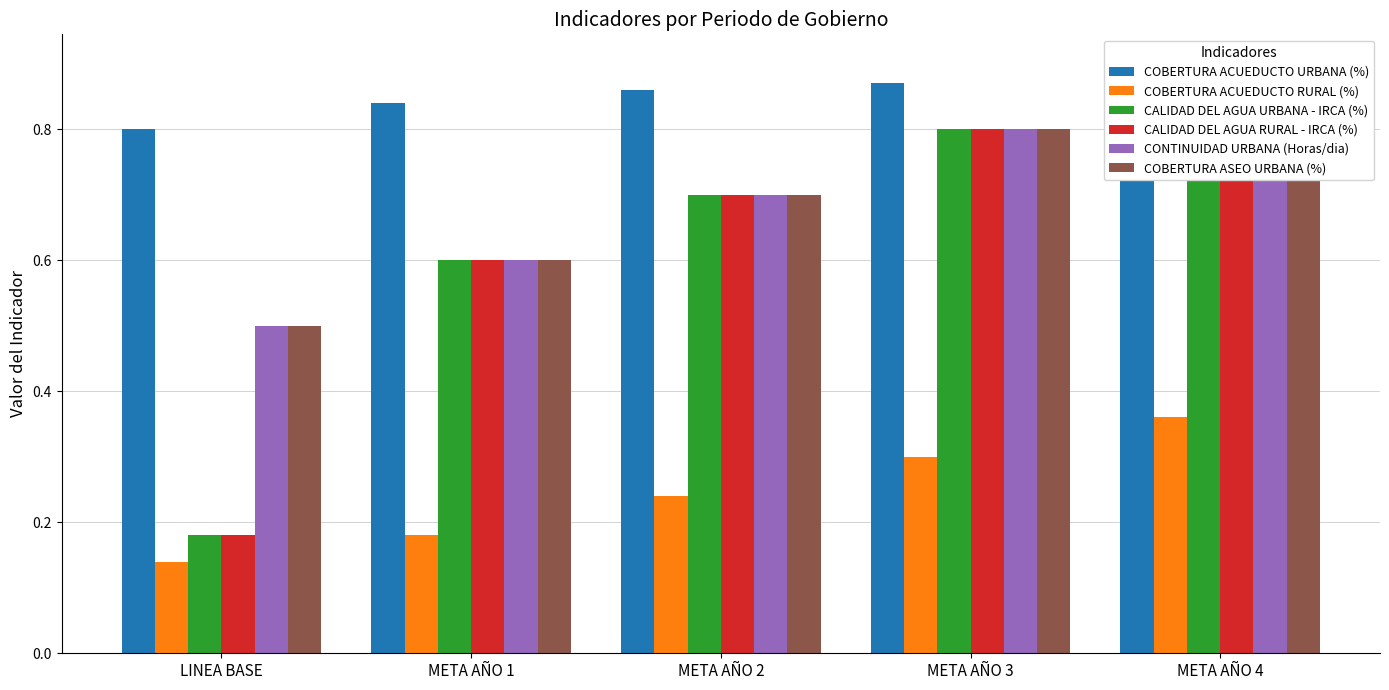

Reading left to right, transcribe all the data shown in this chart.

COBERTURA ACUEDUCTO URBANA (%): 0.8	0.8	0.9	0.9	0.9
COBERTURA ACUEDUCTO RURAL (%): 0.1	0.2	0.2	0.3	0.4
CALIDAD DEL AGUA URBANA - IRCA (%): 0.2	0.6	0.7	0.8	0.9
CALIDAD DEL AGUA RURAL - IRCA (%): 0.2	0.6	0.7	0.8	0.9
CONTINUIDAD URBANA (Horas/dia): 0.5	0.6	0.7	0.8	0.9
COBERTURA ASEO URBANA (%): 0.5	0.6	0.7	0.8	0.9